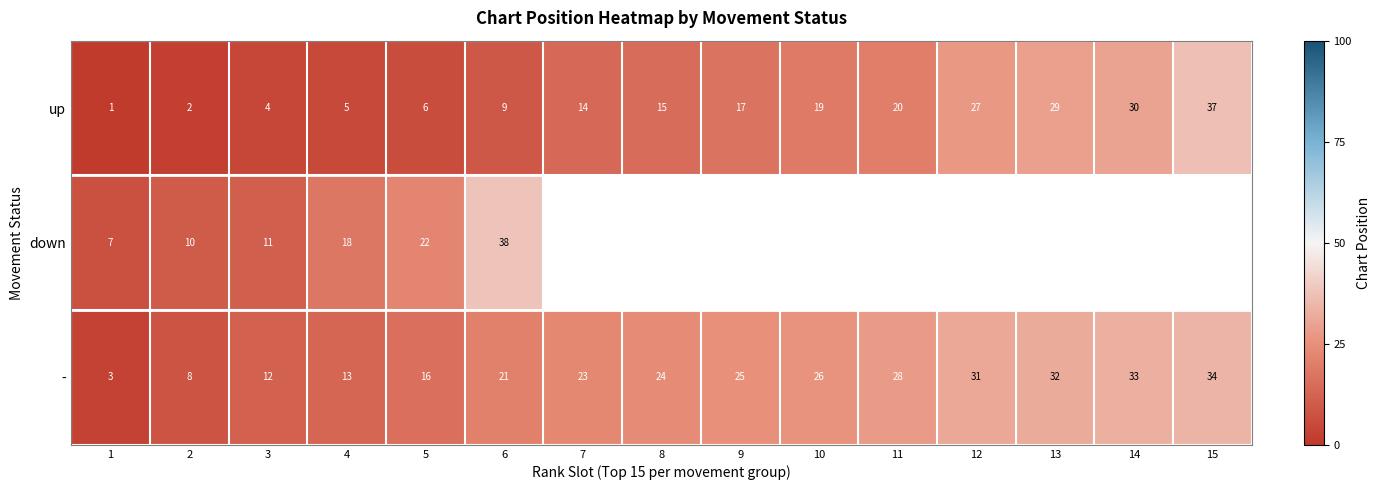

Which label corresponds to the largest value in the chart?

6